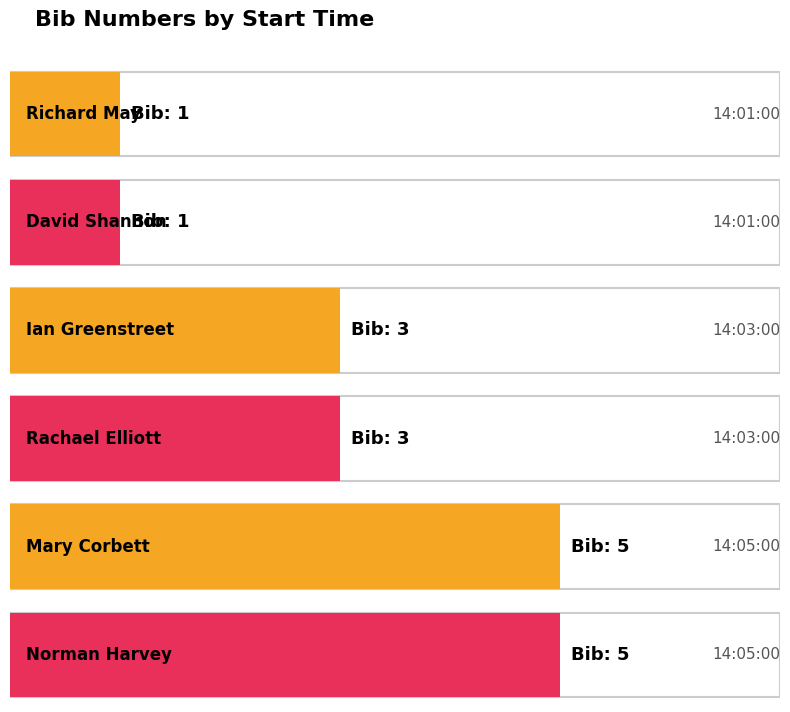

The value at 14:01:00 is 1. True or false?

True